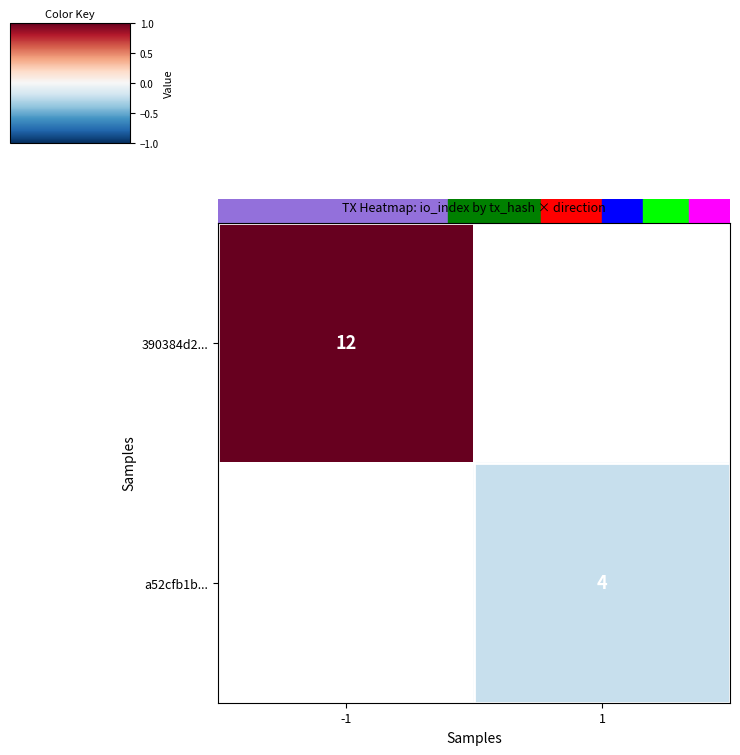

Is it true that 390384d2... equals 12 at -1?

True